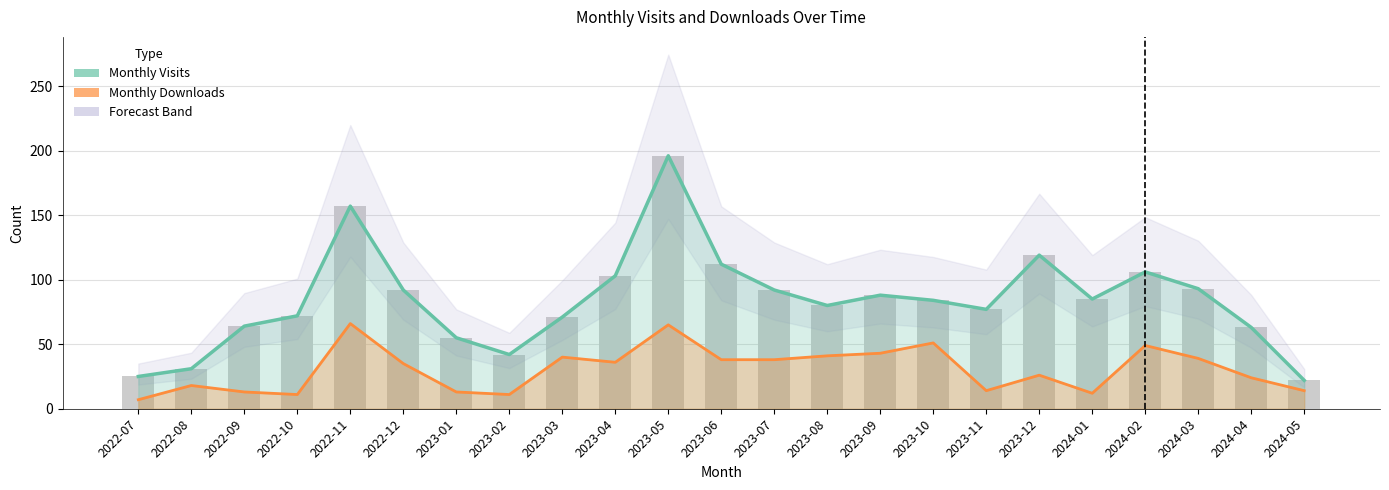

At which label is Monthly Visits closest to 109?

2023-06